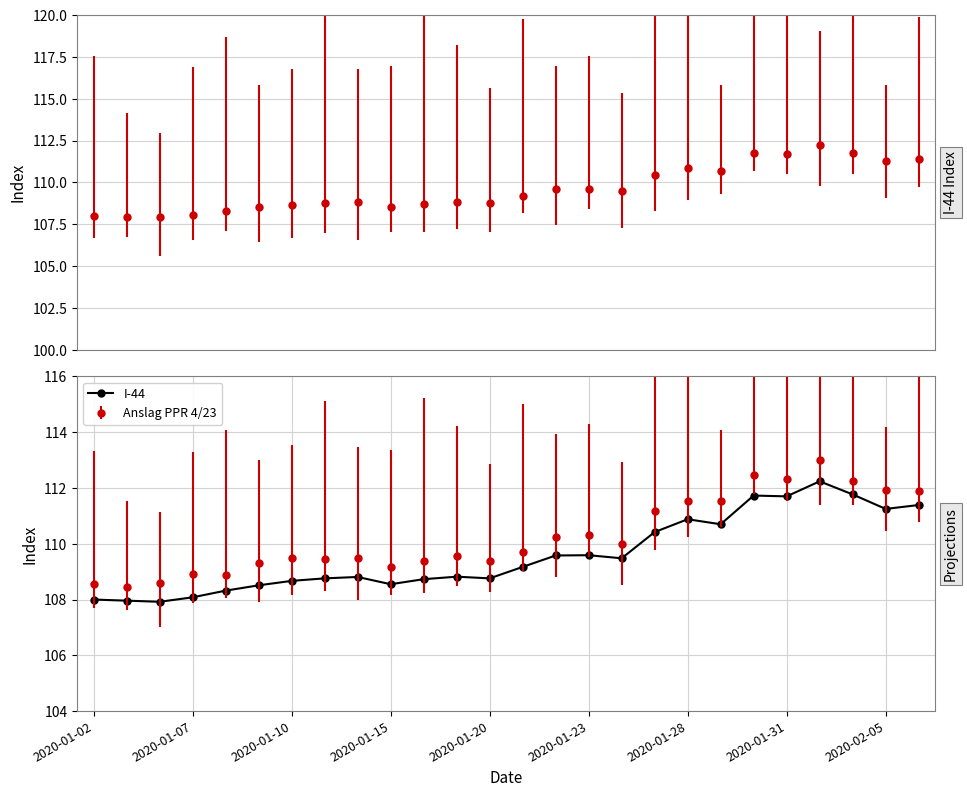

Reading left to right, list all the values displayed in this chart.

108.0	108.0	107.9	108.1	108.3	108.5	108.7	108.8	108.8	108.5	108.7	108.8	108.8	109.2	109.6	109.6	109.5	110.4	110.9	110.7	111.7	111.7	112.2	111.8	111.2	111.4